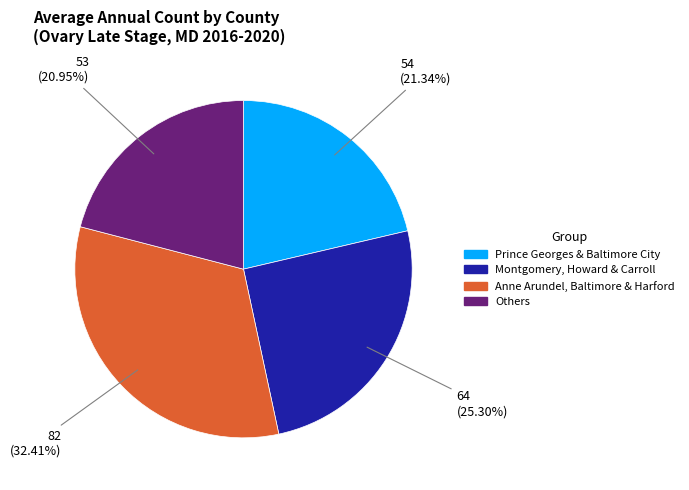

Which slice is the largest?

Anne Arundel, Baltimore & Harford